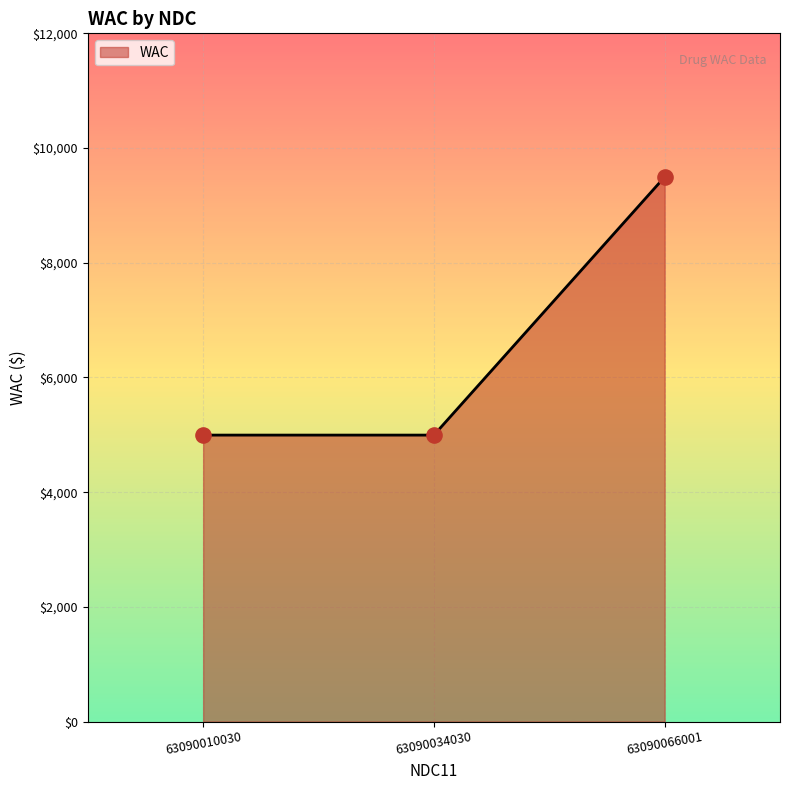

What is the change in value from 63090010030 to 63090066001?

+4500